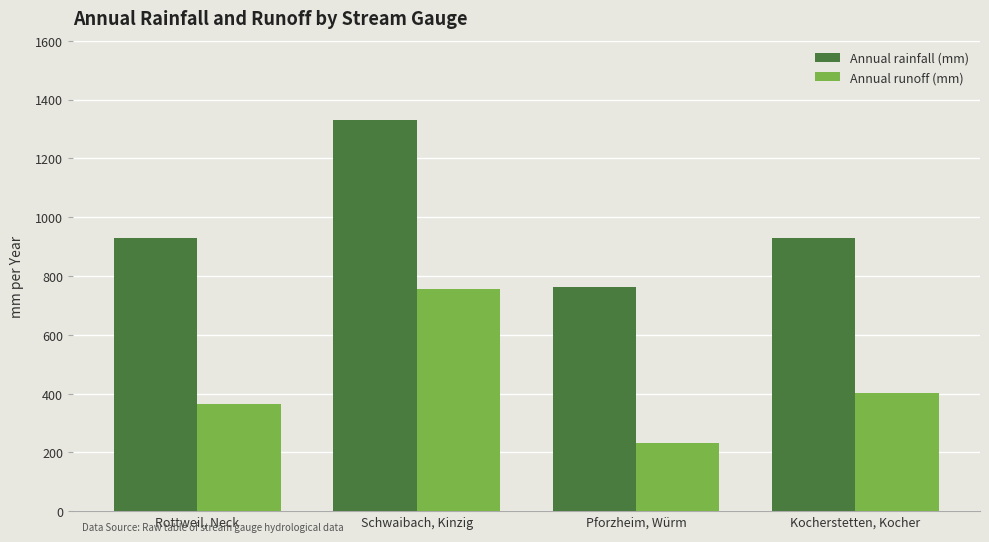

At which category is the sum across all series the highest?

Schwaibach, Kinzig